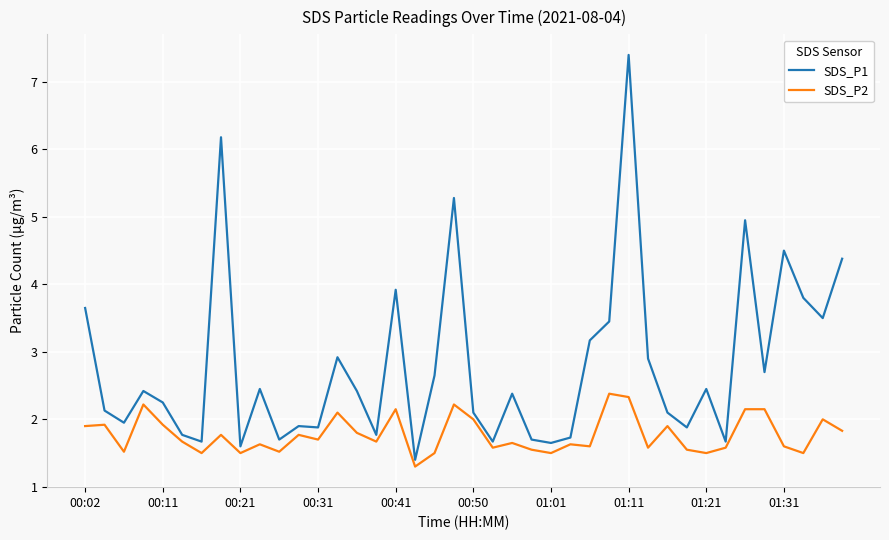

Which series has the largest total across all categories?

SDS_P1